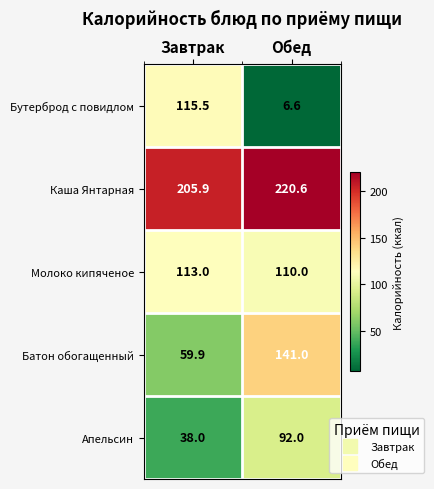

Reading right to left, list all the values displayed in this chart.

Бутерброд с повидлом: Обед=6.6	Завтрак=115.5
Каша Янтарная: Обед=220.6	Завтрак=205.9
Молоко кипяченое: Обед=110.0	Завтрак=113.0
Батон обогащенный: Обед=141.0	Завтрак=59.9
Апельсин: Обед=92.0	Завтрак=38.0